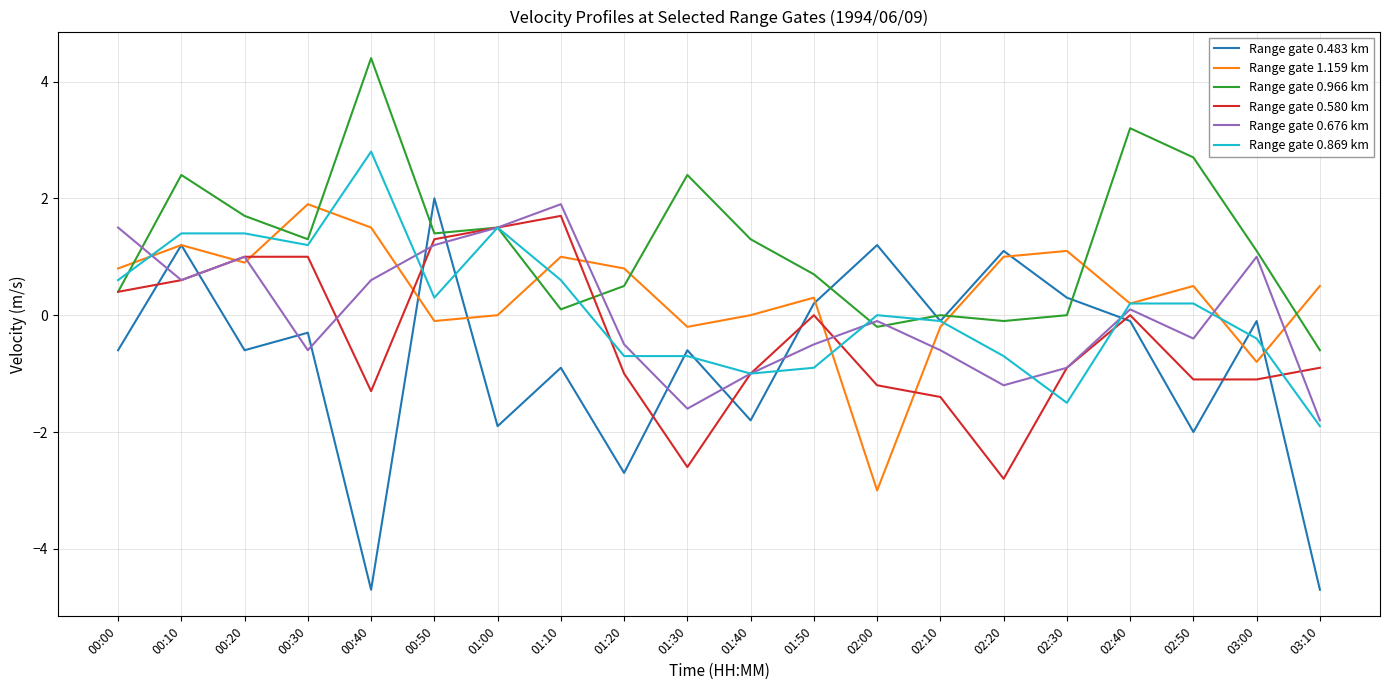

The value of Range gate 0.580 km at 00:40 is -1.3. True or false?

True